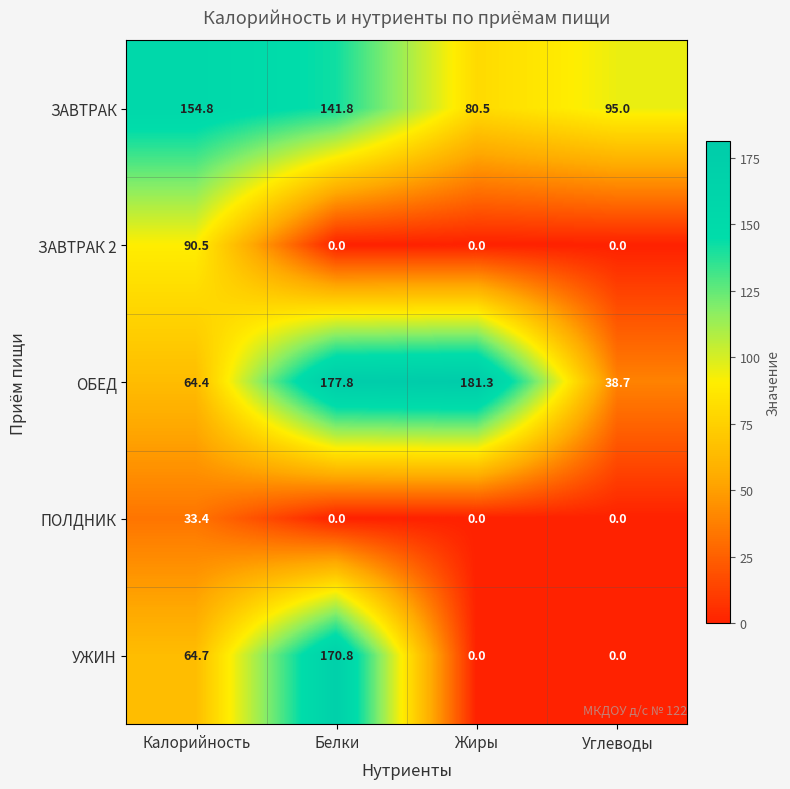

What is the difference between the second highest and minimum values in the УЖИН series?

64.7